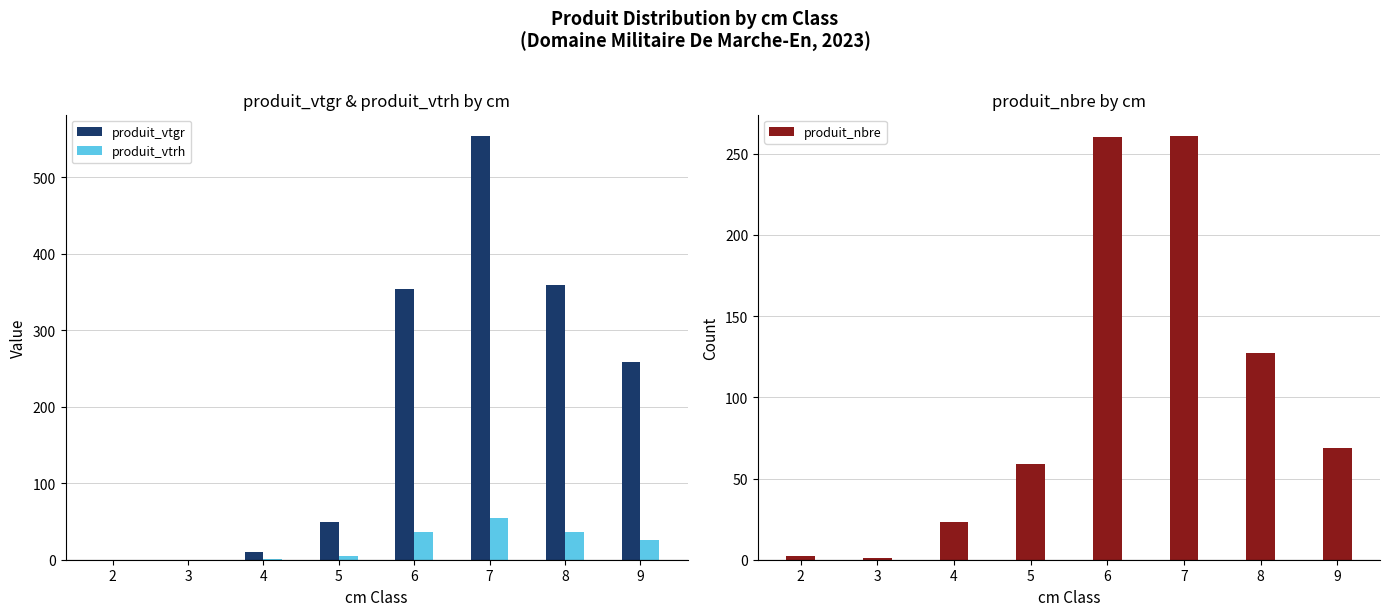

What is the value of the produit_nbre bar at the 4th from the left?

59